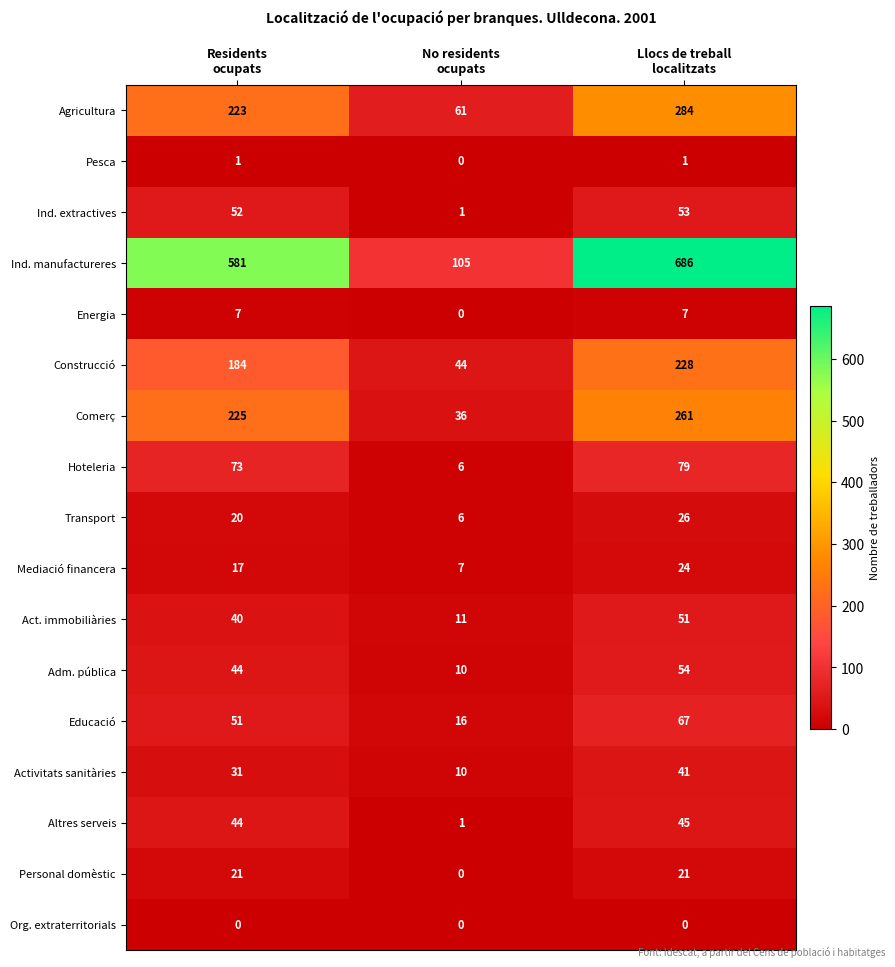

Count the Adm. pública values in the range 10 to 54.

3